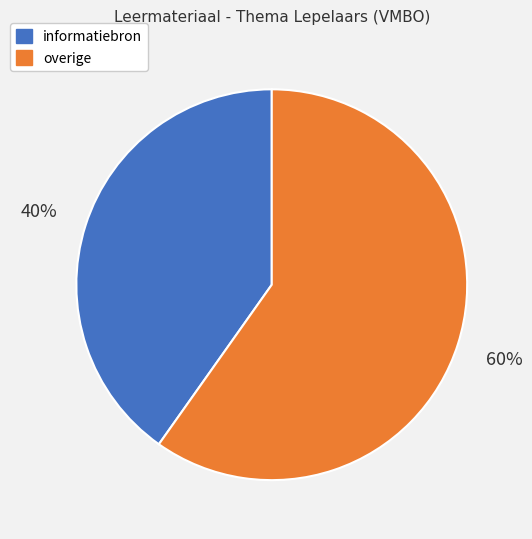

How many segments does this pie chart have?

2